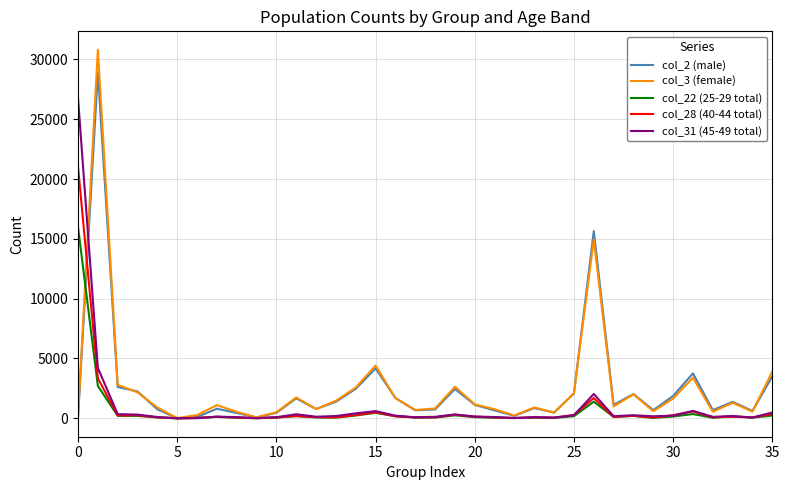

List the series in order of their peak value, highest first.

col_3 (female), col_2 (male), col_31 (45-49 total), col_28 (40-44 total), col_22 (25-29 total)